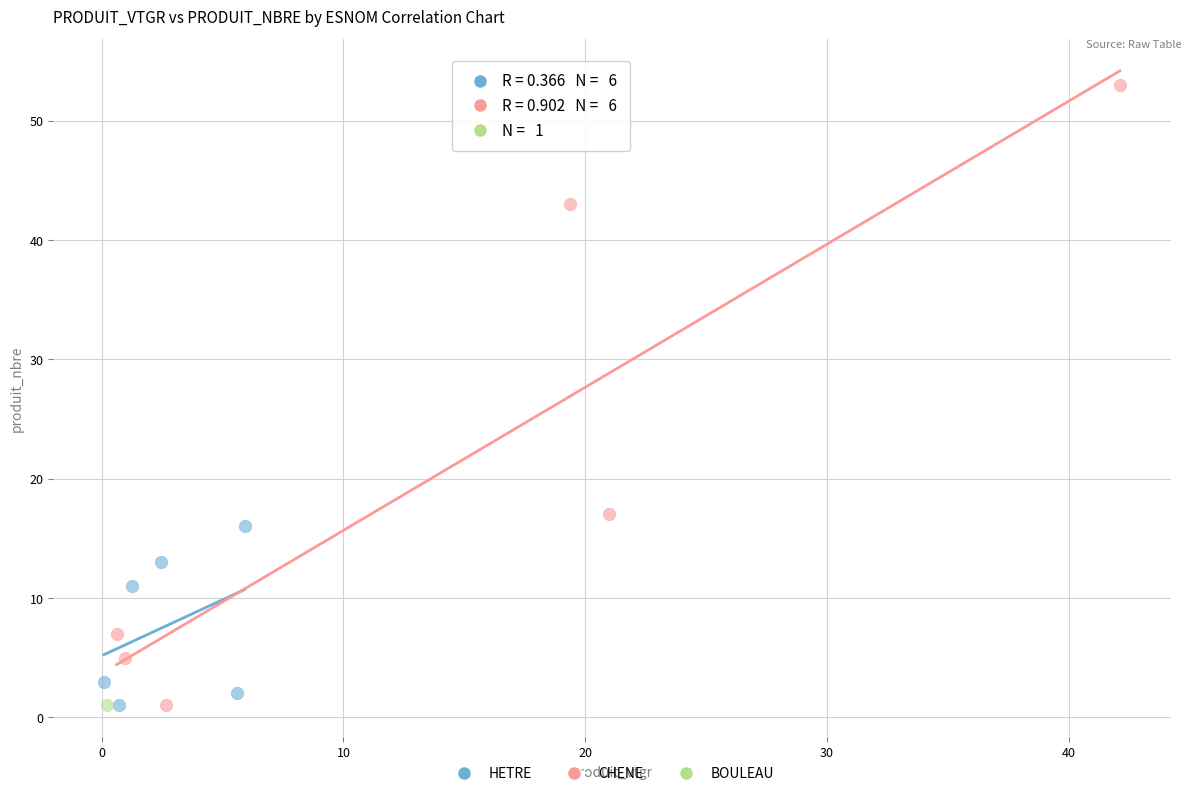

What are all the series names shown in the legend?

HETRE, CHENE, BOULEAU